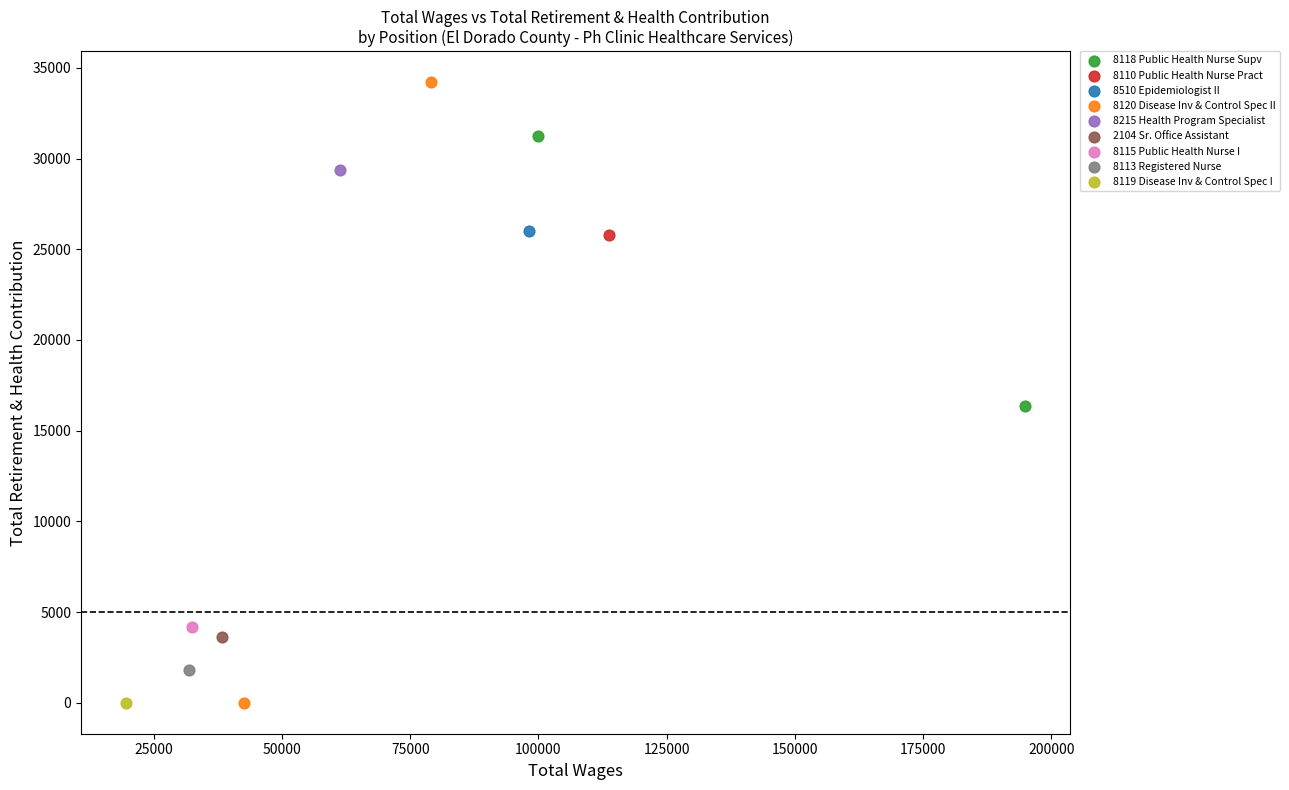

What are all the series names shown in the legend?

8118 Public Health Nurse Supv, 8110 Public Health Nurse Pract, 8510 Epidemiologist II, 8120 Disease Inv & Control Spec II, 8215 Health Program Specialist, 2104 Sr. Office Assistant, 8115 Public Health Nurse I, 8113 Registered Nurse, 8119 Disease Inv & Control Spec I